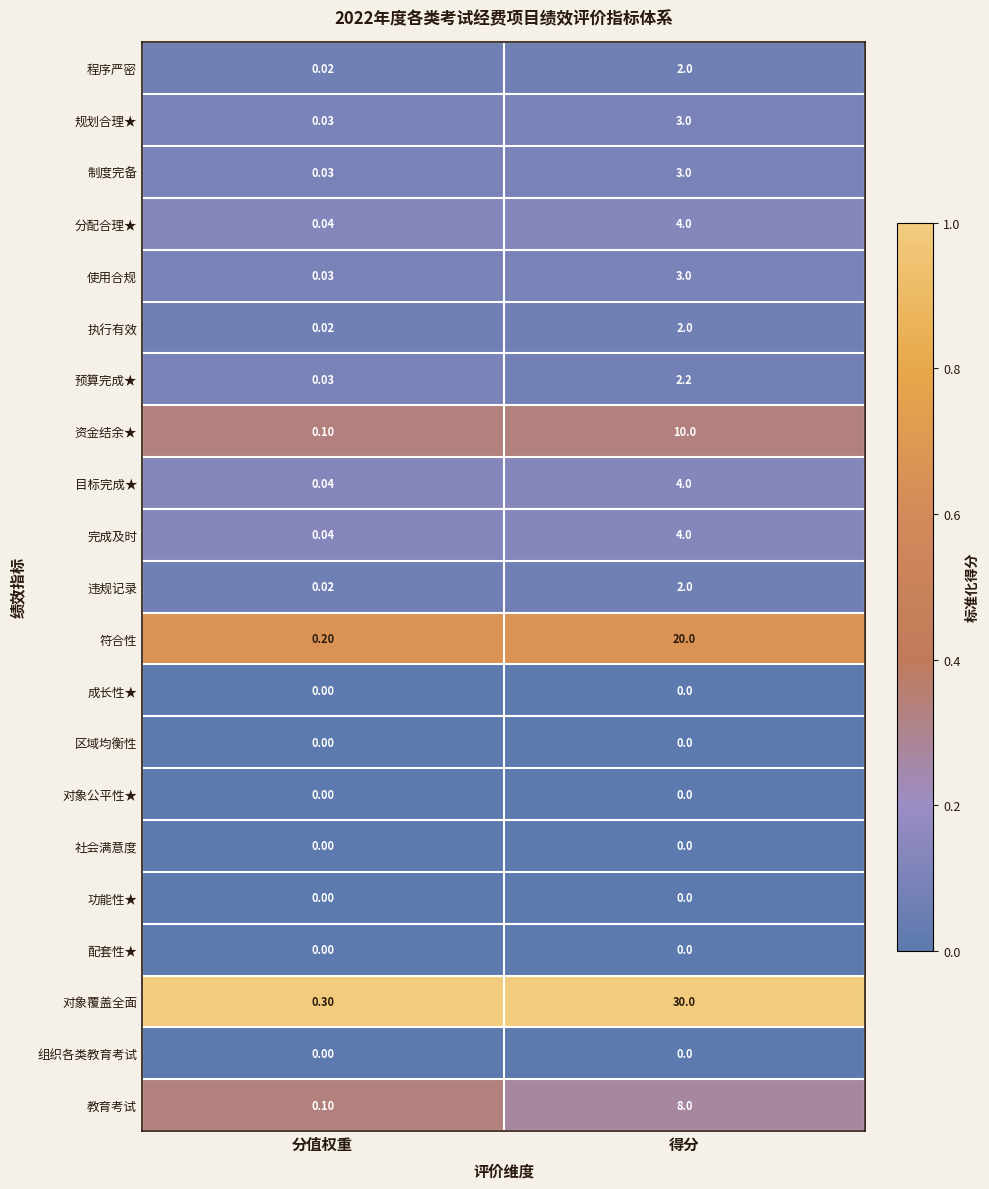

At which category is the sum across all series the highest?

得分